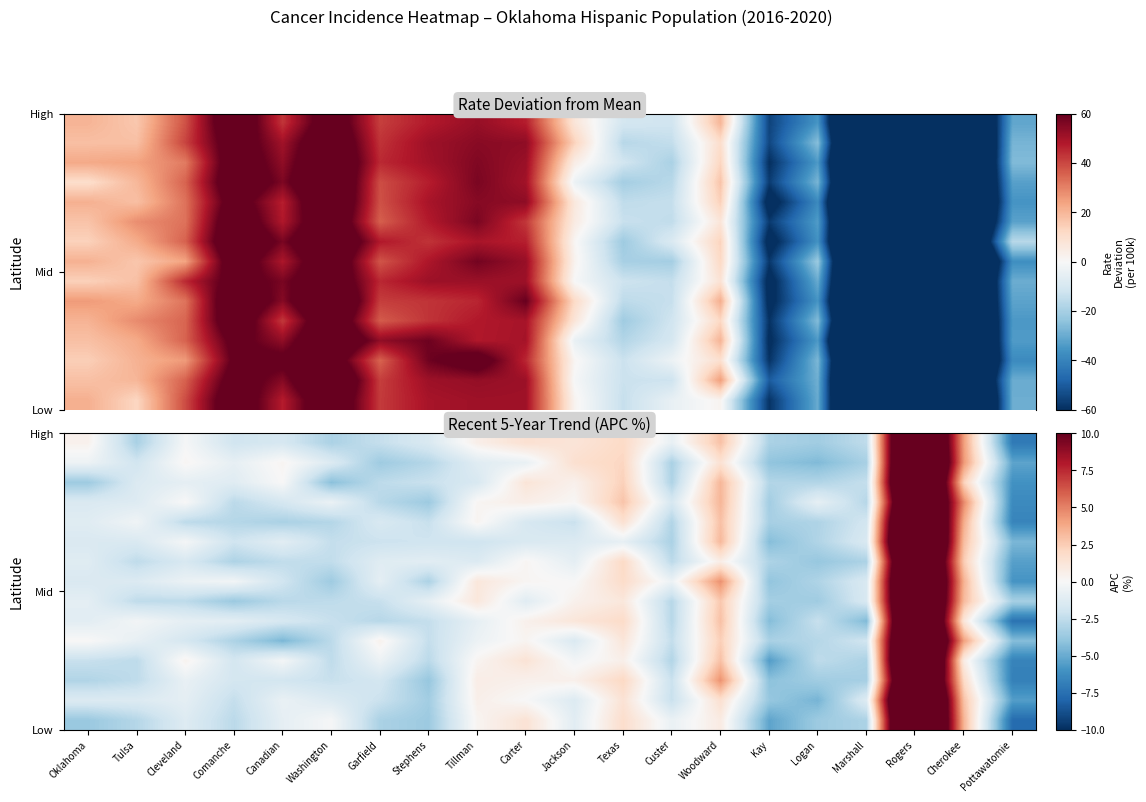

At how many categories does at least one series exceed 4?

3